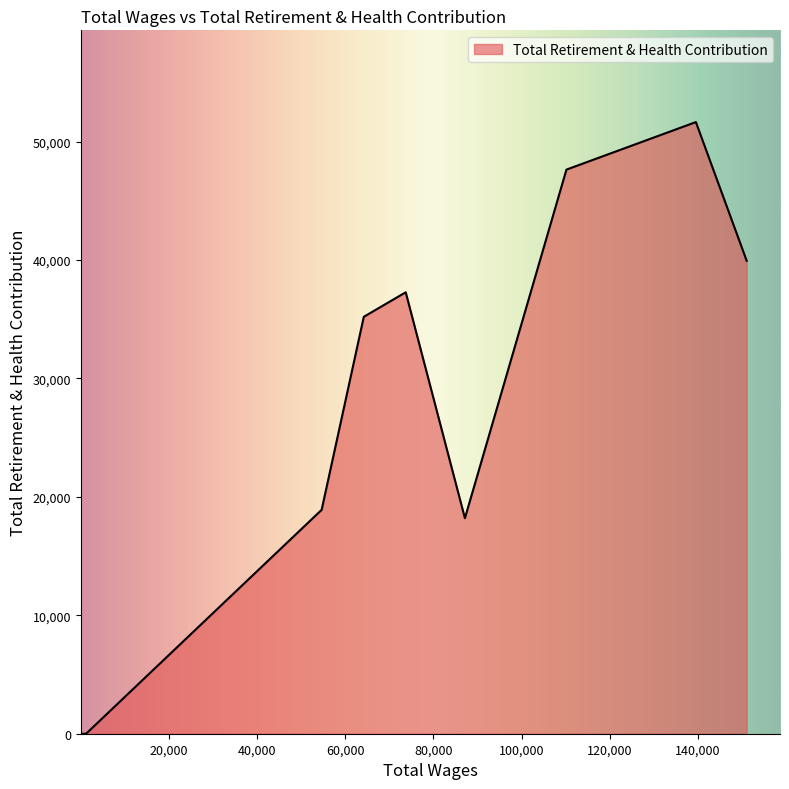

What is the average value?

19138